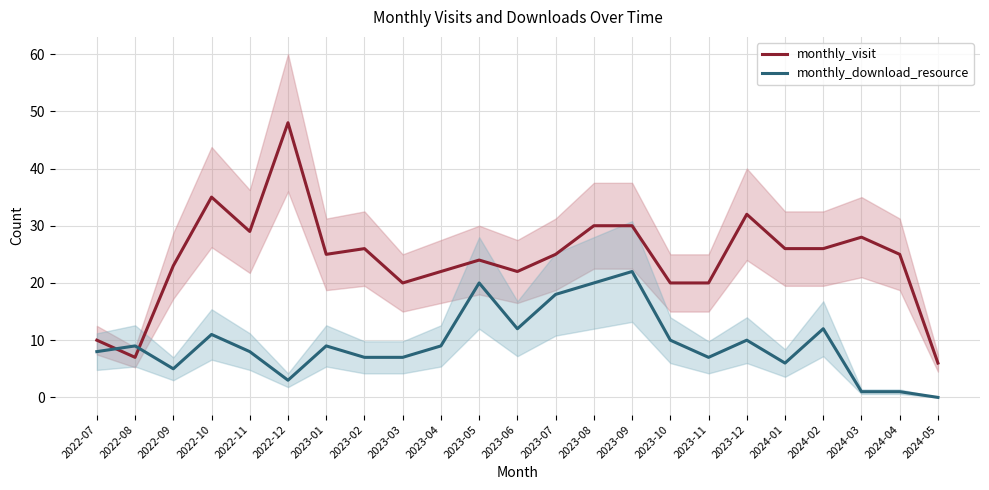

Is it true that monthly_download_resource equals 8 at 2024-01?

False